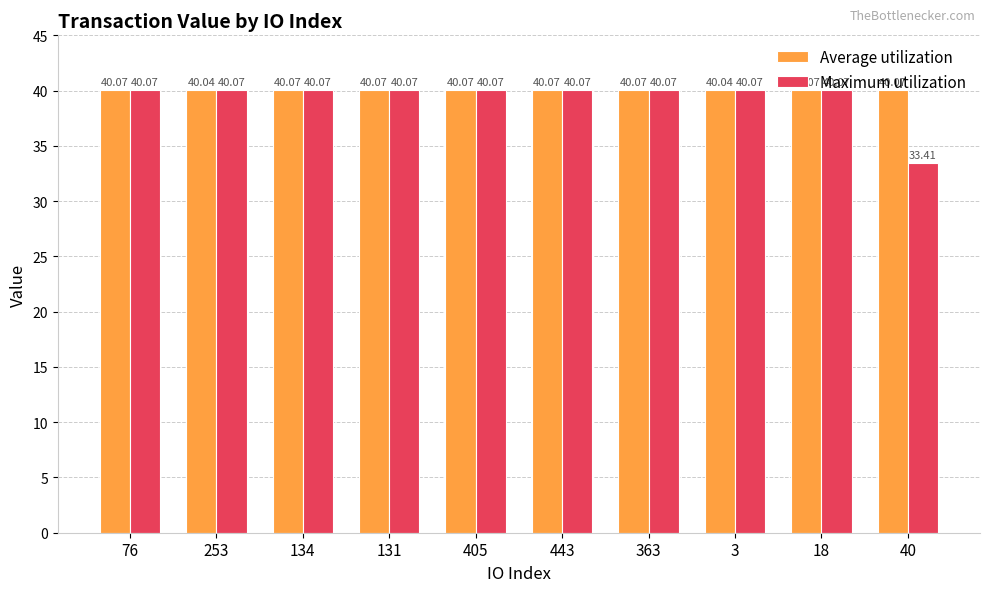

Reading right to left, what are all the values shown in this chart?

Average utilization: 40.1	40.1	40.0	40.1	40.1	40.1	40.1	40.1	40.0	40.1
Maximum utilization: 33.4	40.1	40.1	40.1	40.1	40.1	40.1	40.1	40.1	40.1